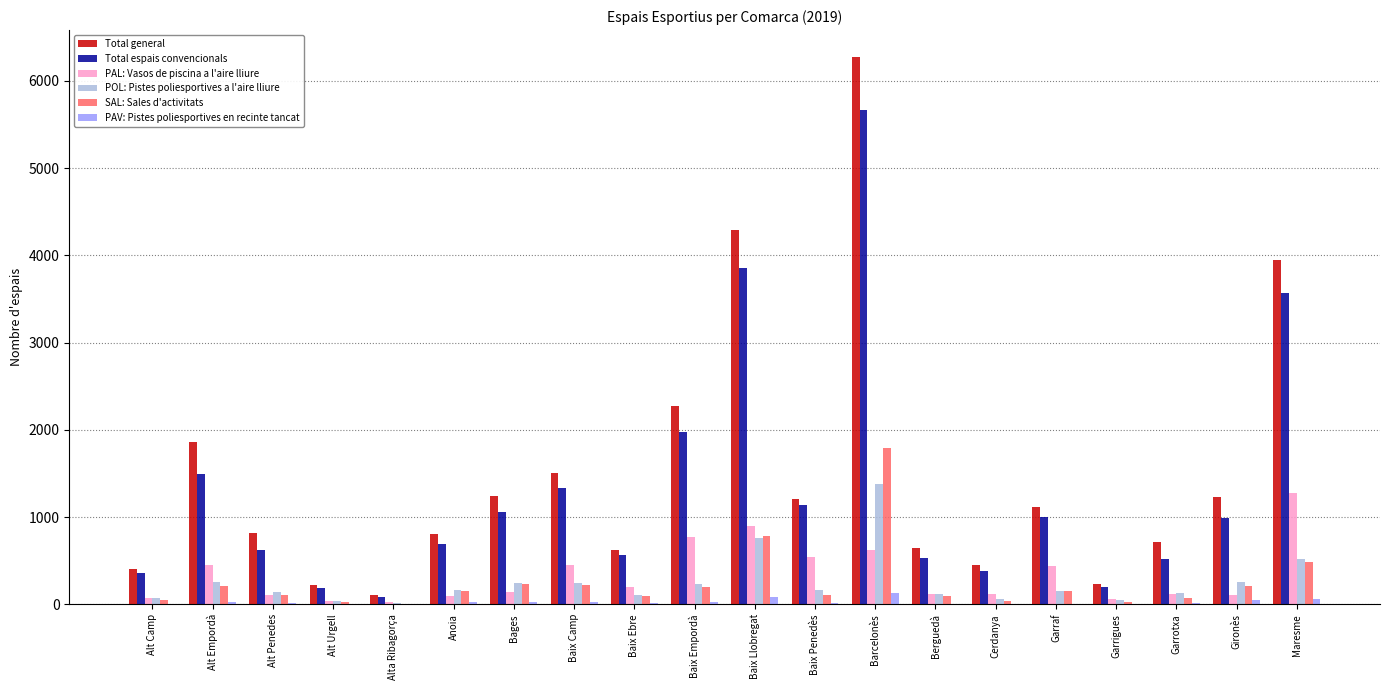

Where is Total general nearest to the value 3189?

Maresme